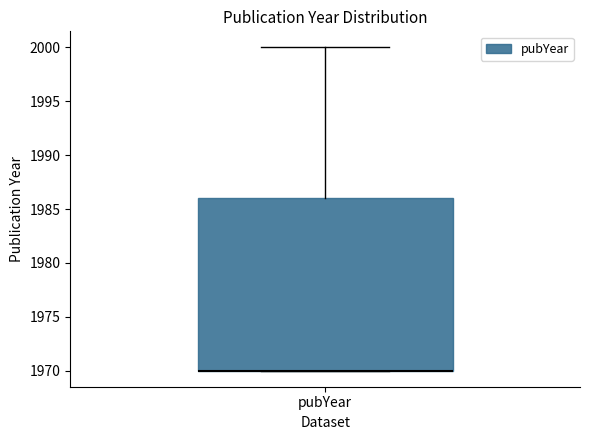

Read this box plot against the y-axis: the position of the median line, the range covered by the box, and the ends of both whiskers. The values are not printed on the chart, so give them approximately, as read against the axis.

median 1970 (drawn on the box's lower edge), box 1970 to 1986, whiskers 1970 to 2000